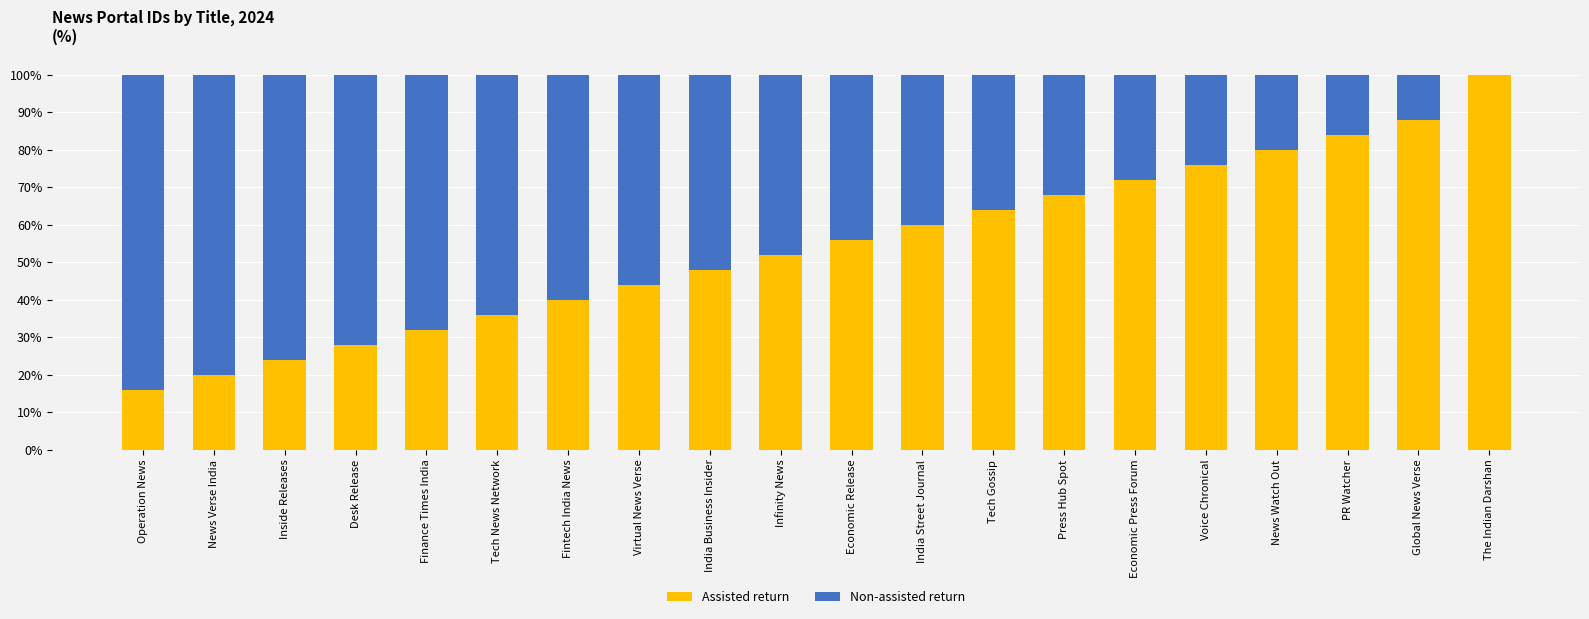

The value of Assisted return at India Street Journal is 60.0. True or false?

True